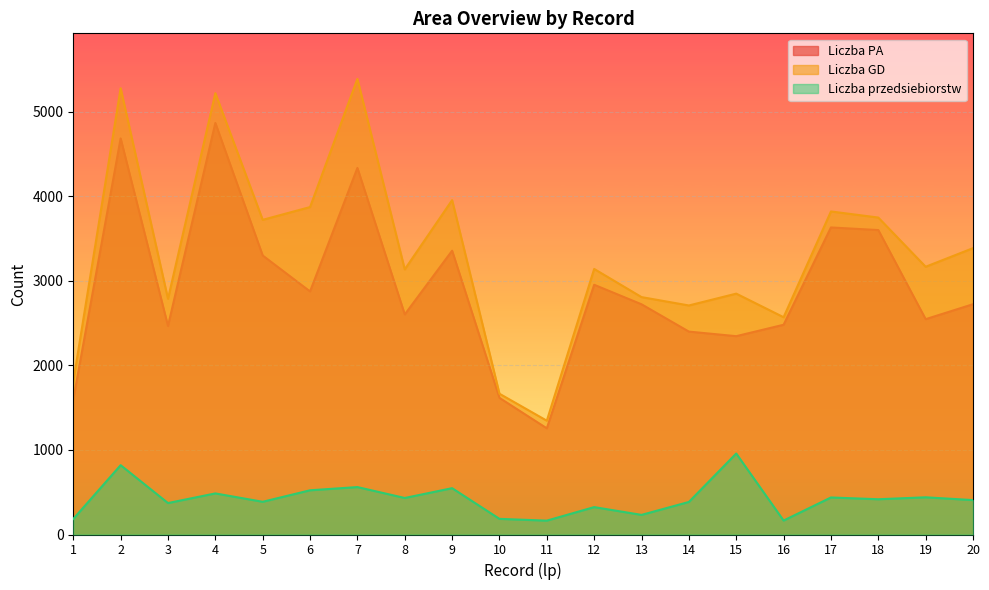

How many lines are shown in the chart?

3